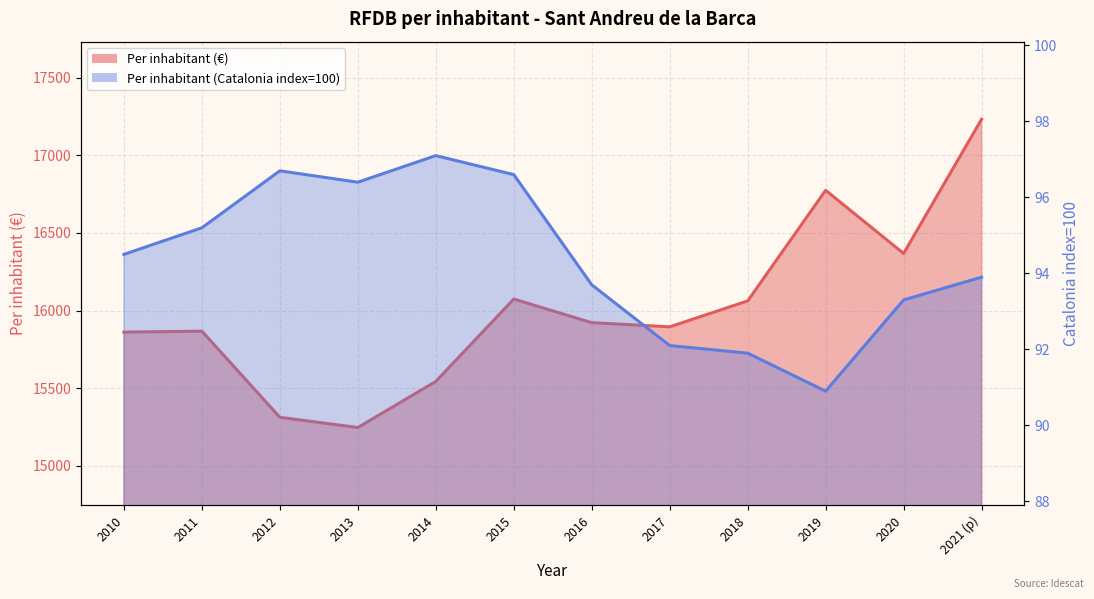

Rank the series by their maximum value, from lowest to highest.

Per inhabitant (Catalonia index=100), Per inhabitant (€)